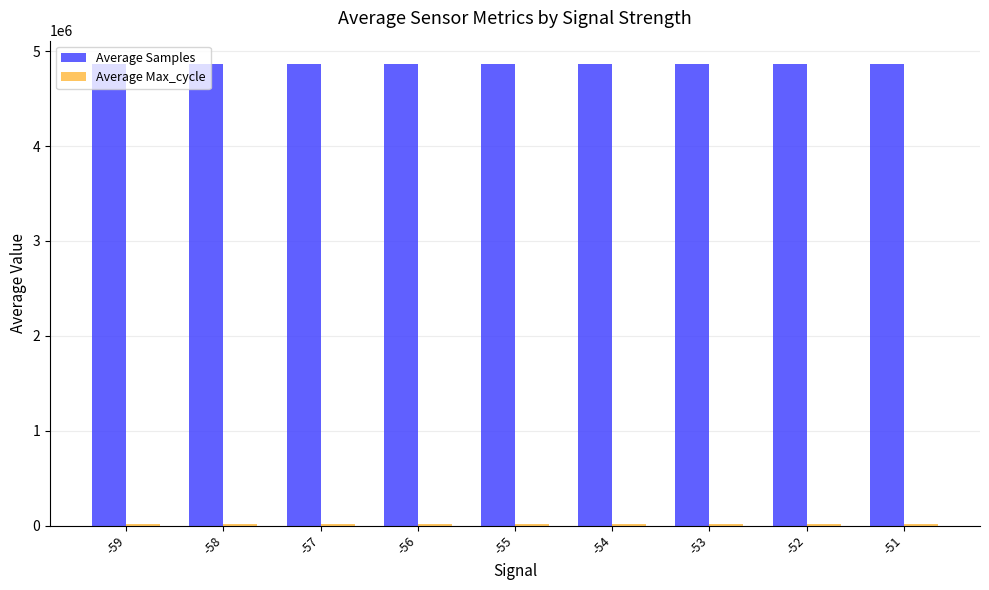

At how many categories does at least one series exceed 598957?

9